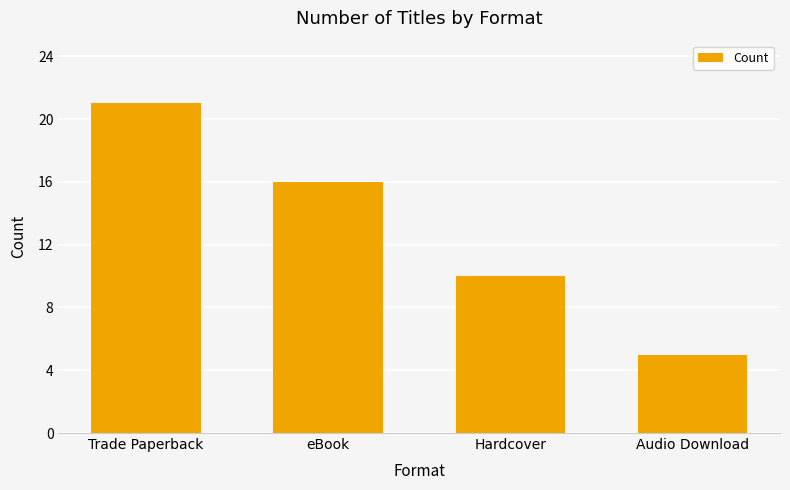

What position from the left is Audio Download?

4